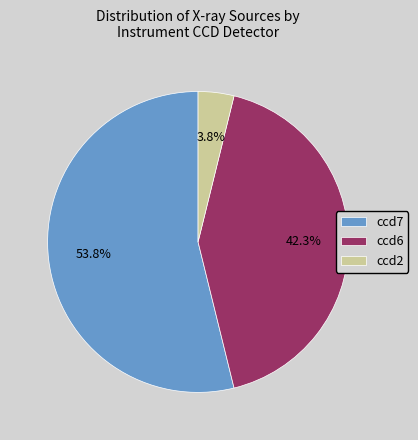

How many segments does this pie chart have?

3